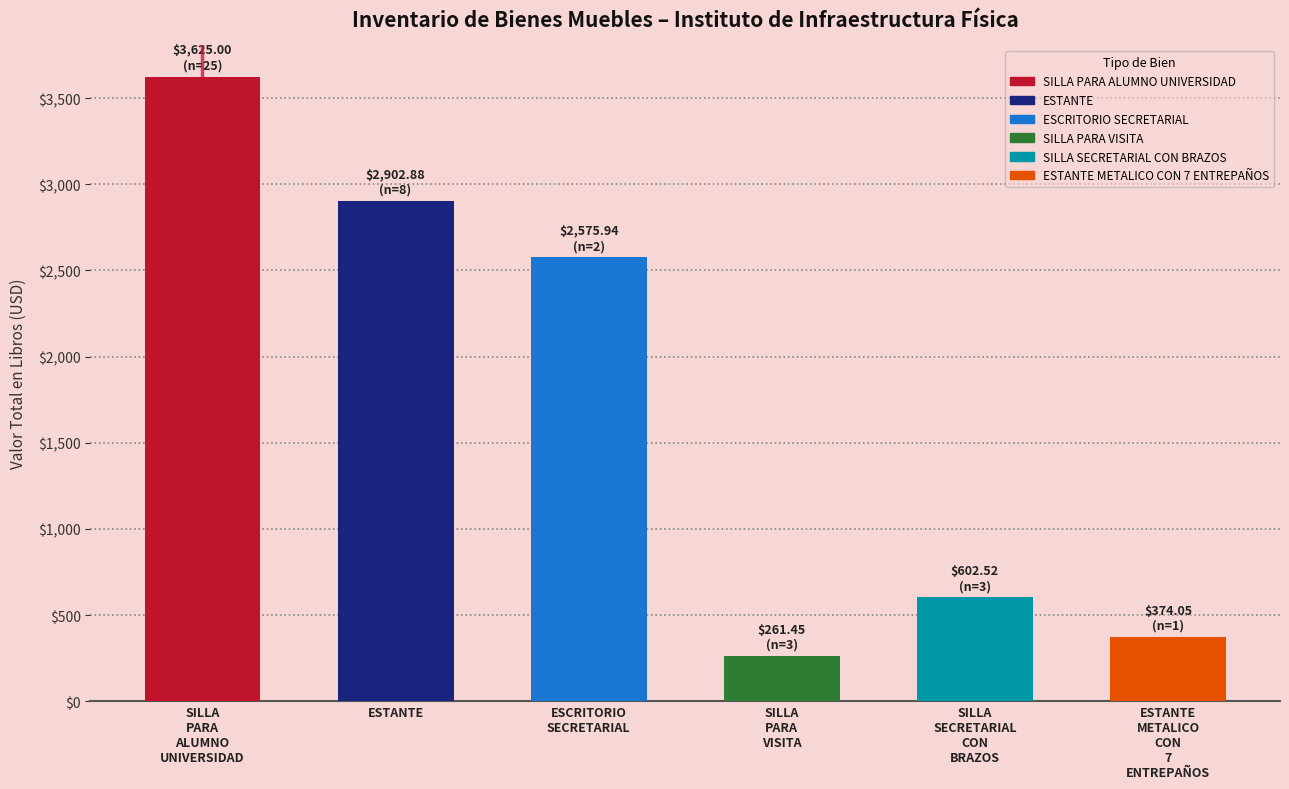

How many categories are shown in the chart?

6